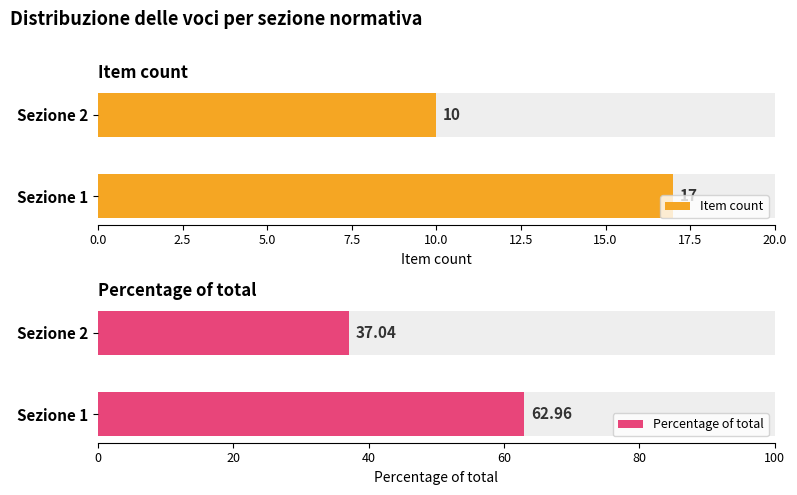

What is the maximum value for Item count?

17.0